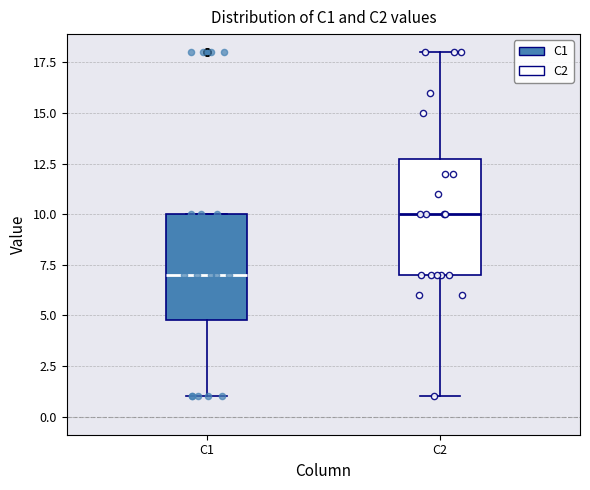

Where does the median line of the box for C2 sit on the y-axis? The values are not printed on the chart, so give them approximately, as read against the axis.

10